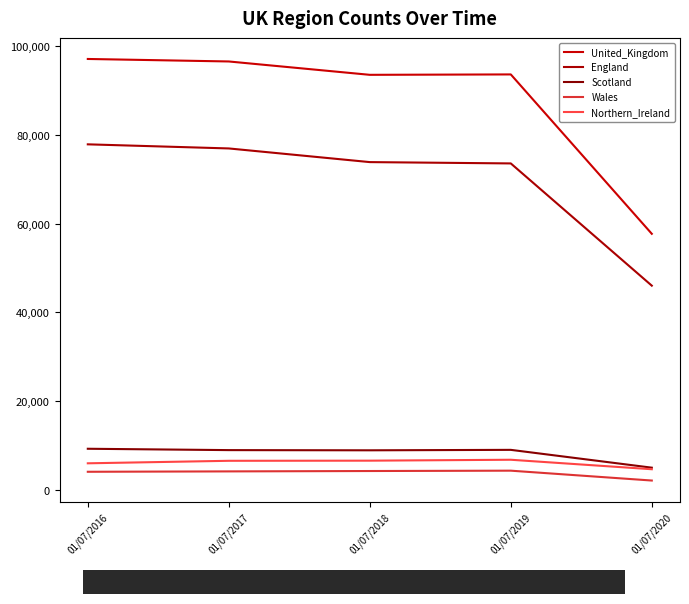

Which label corresponds to the smallest value in the chart?

01/07/2020